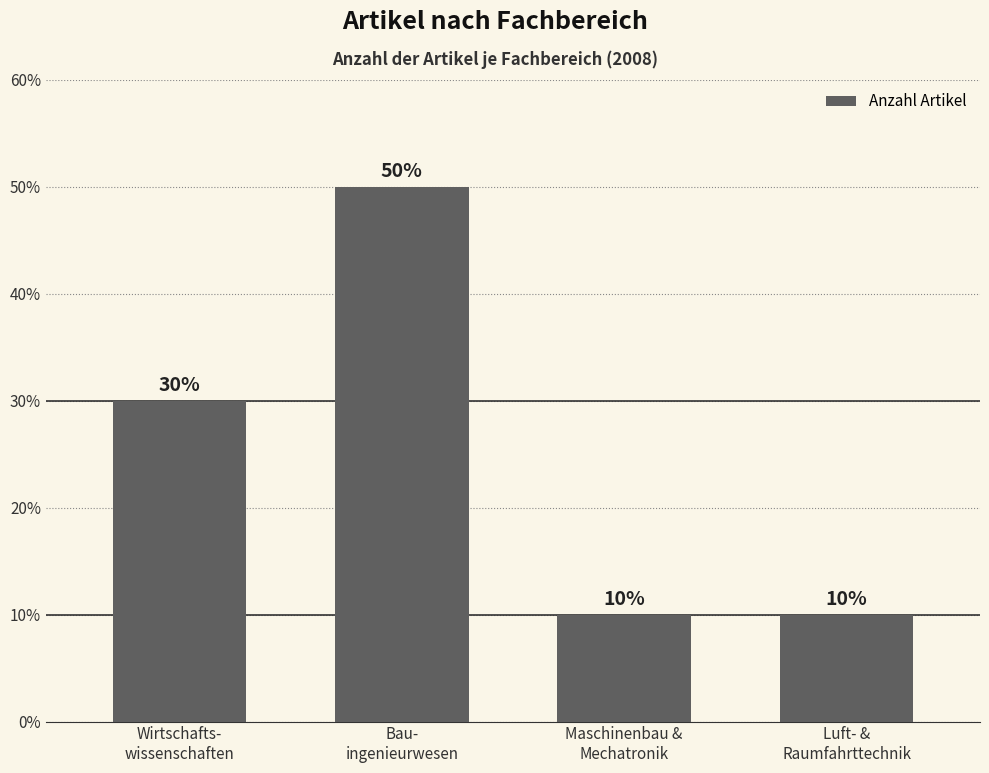

True or false: the data shows 1 at Luft- &
Raumfahrttechnik.

False